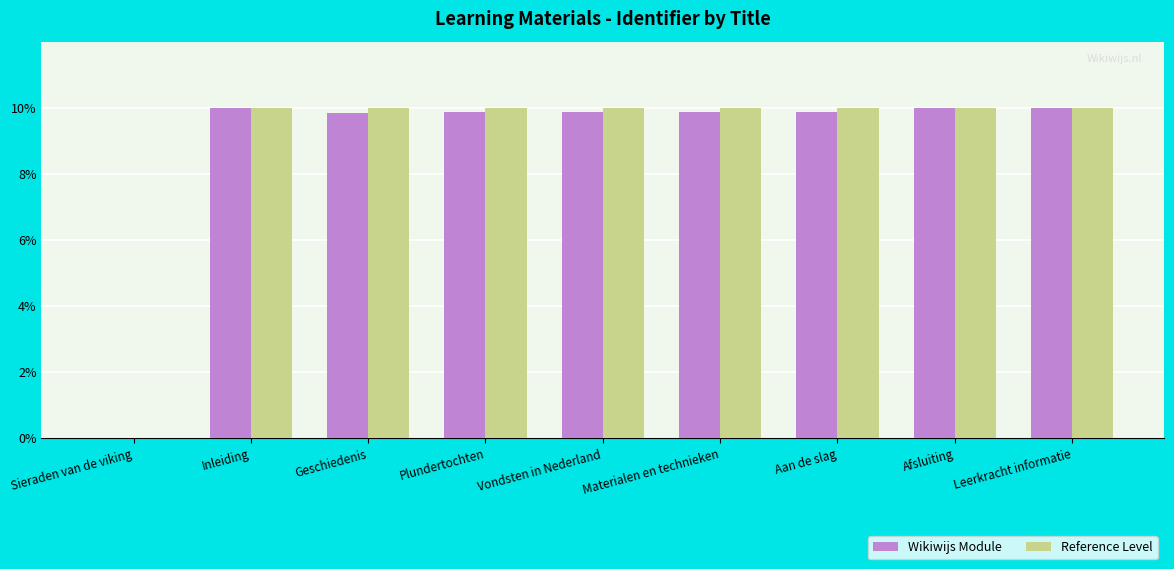

What is the sum of all Wikiwijs Module values?

79.3